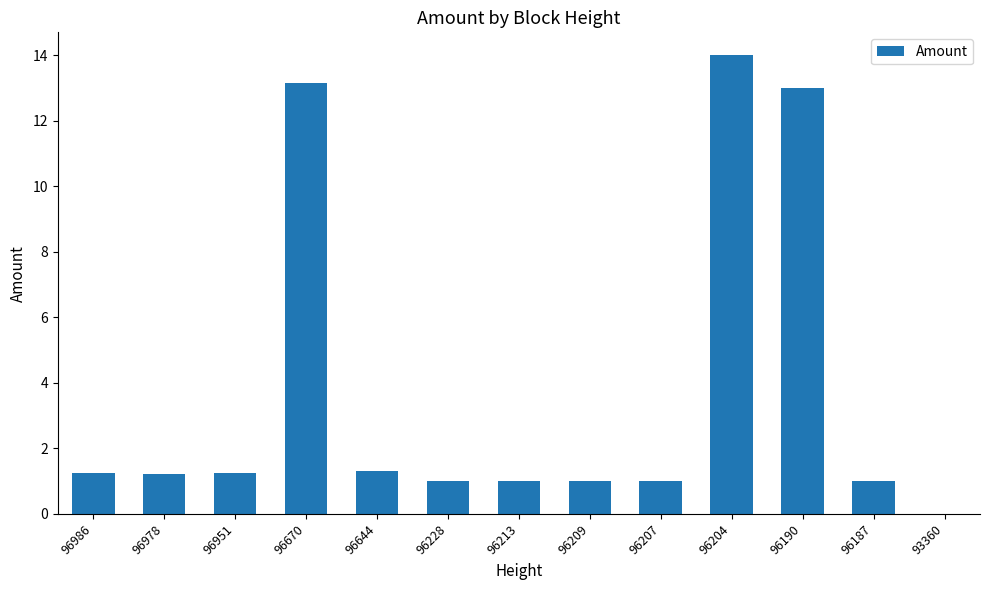

Between 96207 and 96190, which is larger?

96190